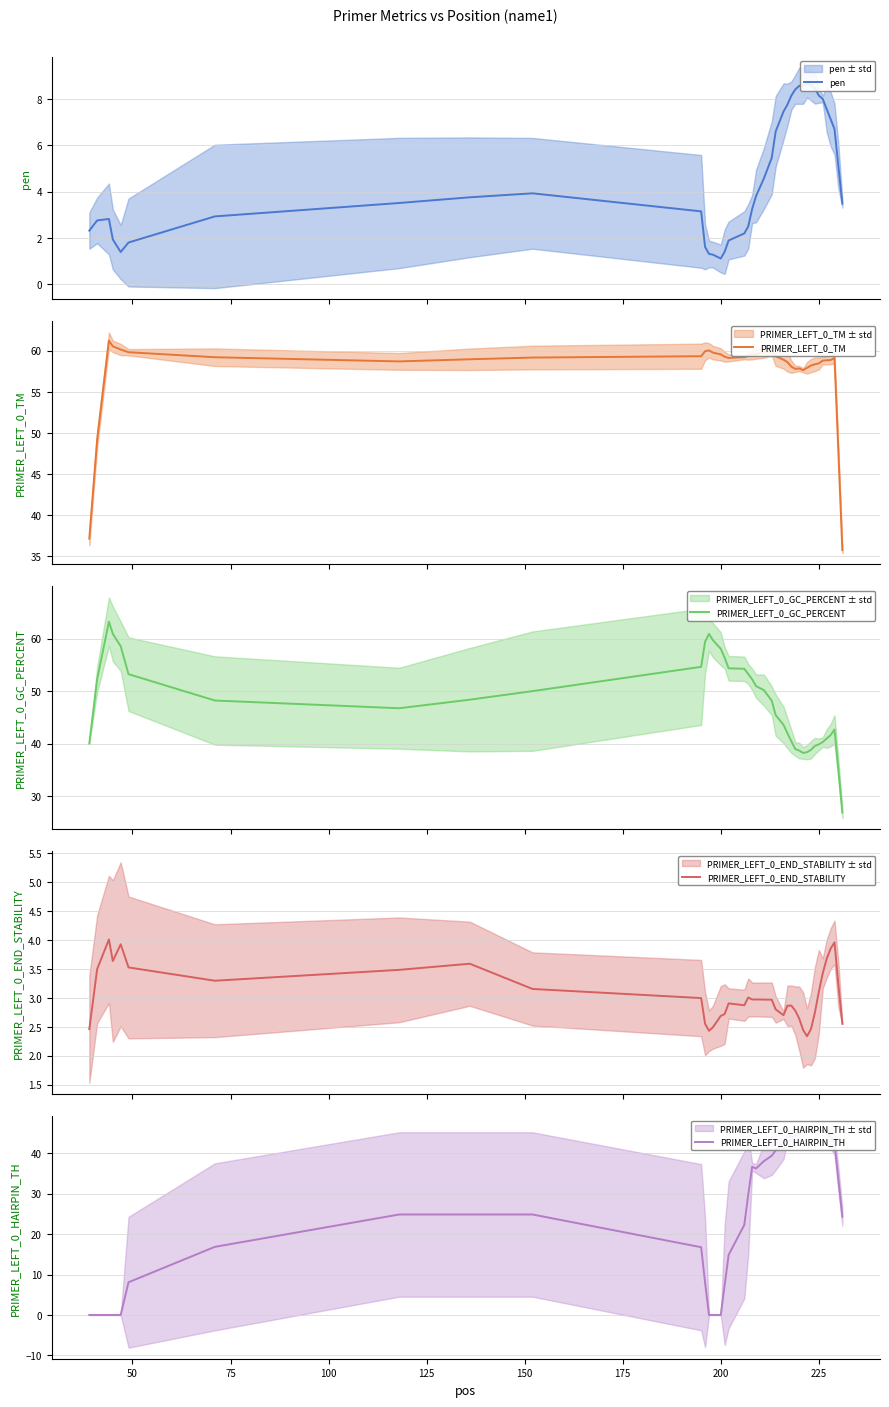

What is the sum of all PRIMER_LEFT_0_TM values?

2298.1